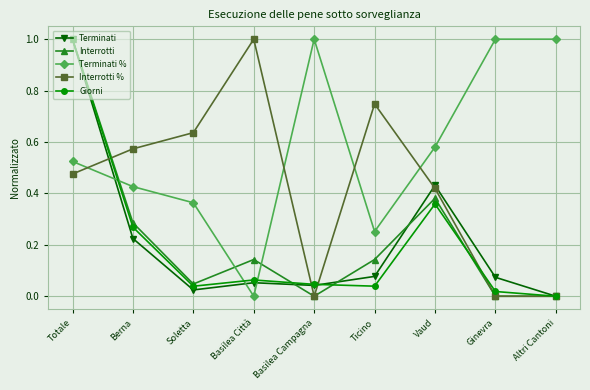

At which label does Terminati reach its peak?

Totale